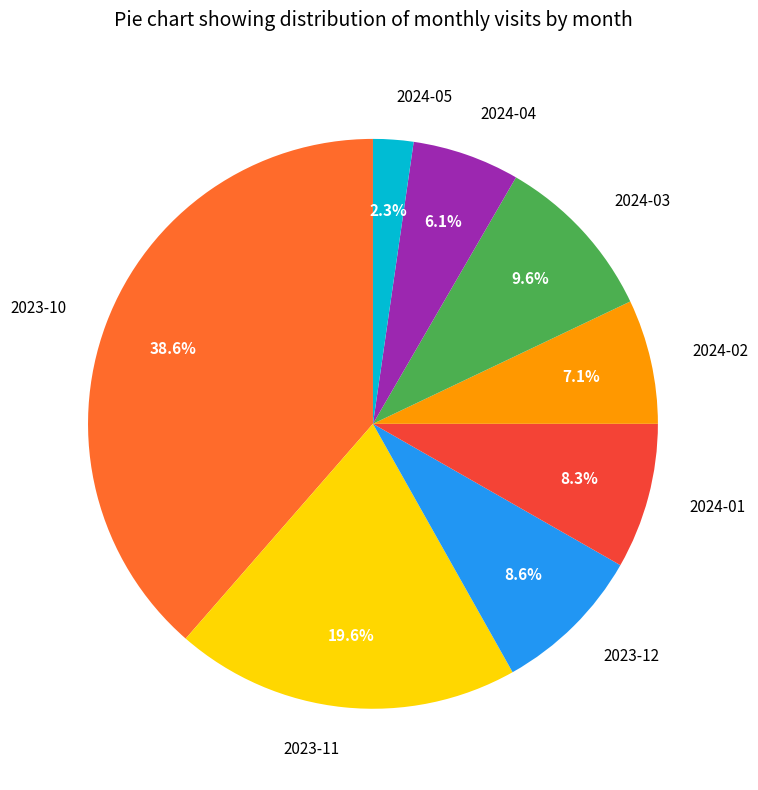

Which category has the biggest portion of the pie?

2023-10